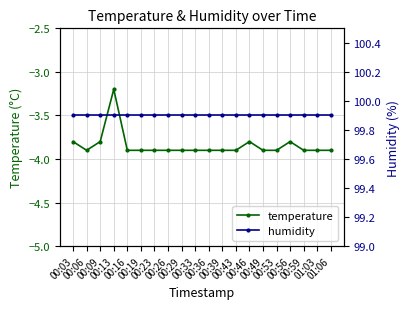

Is it true that humidity equals 99.9 at 00:19?

True